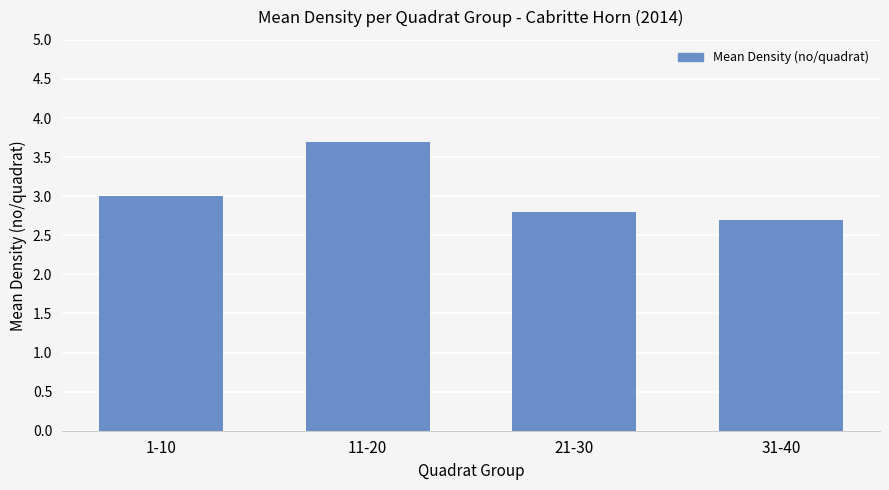

How many values are between 2 and 3?

3